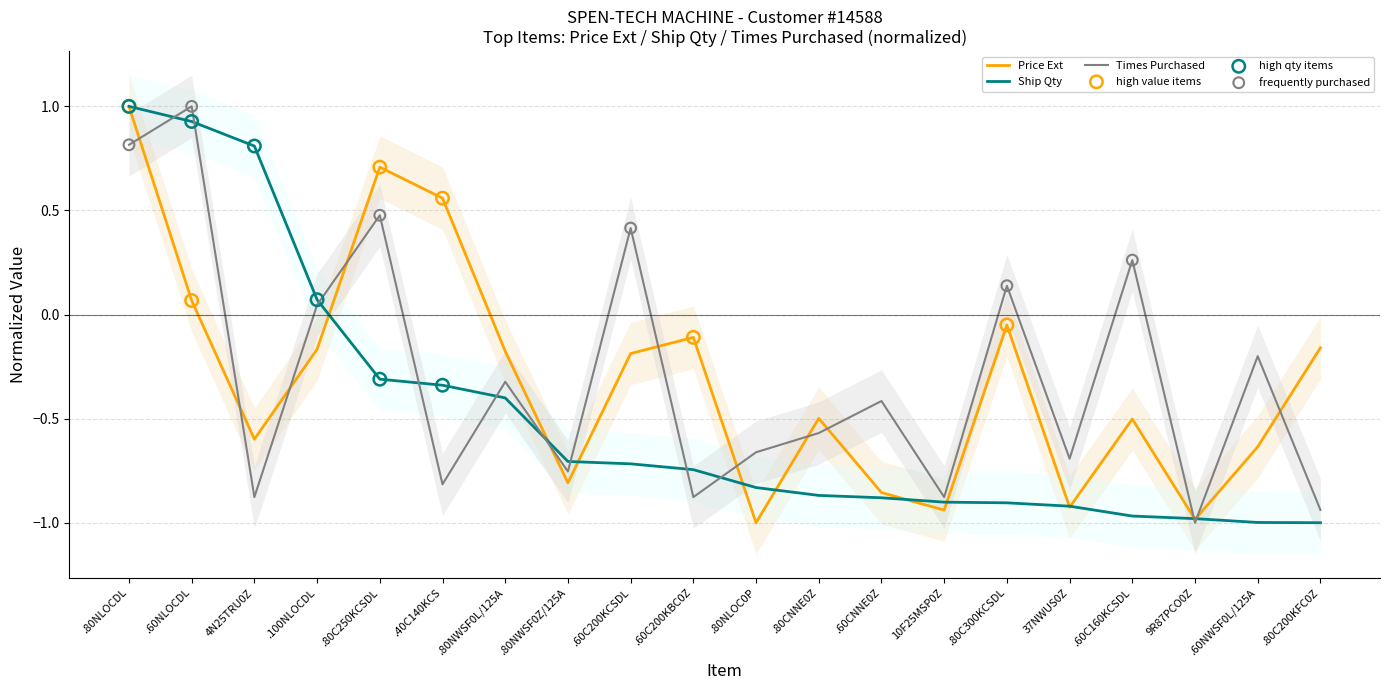

What are all the series names shown in the legend?

Price Ext, Ship Qty, Times Purchased